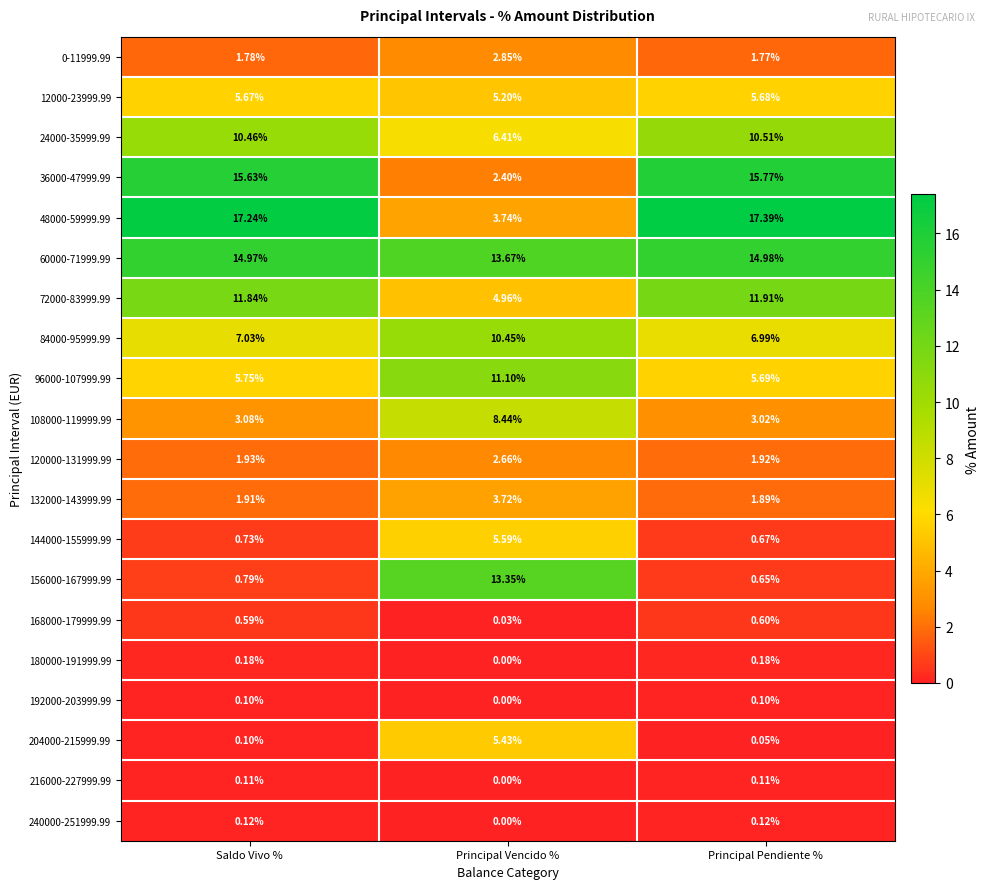

Which series has the widest spread of values?

48000-59999.99